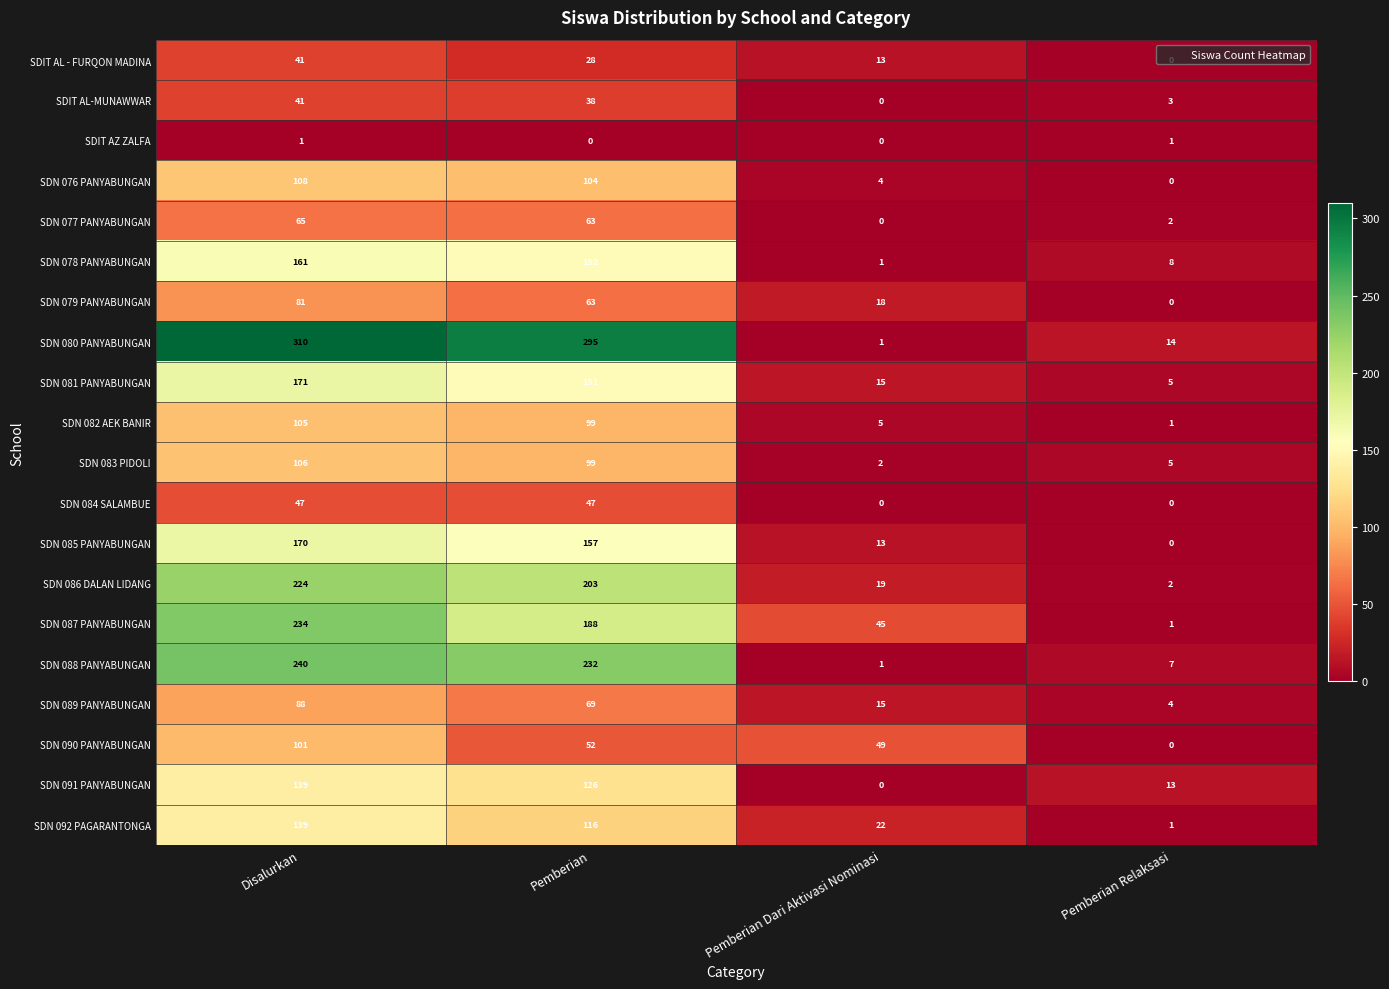

At how many categories does at least one series exceed 160?

2